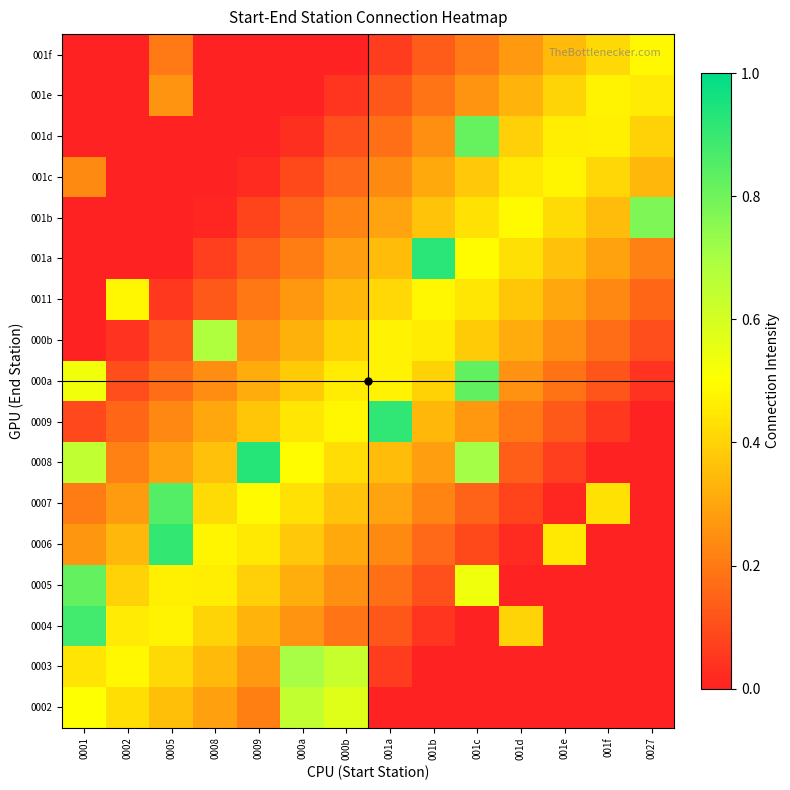

What is the spread (max minus min) of values at 0005?

0.9